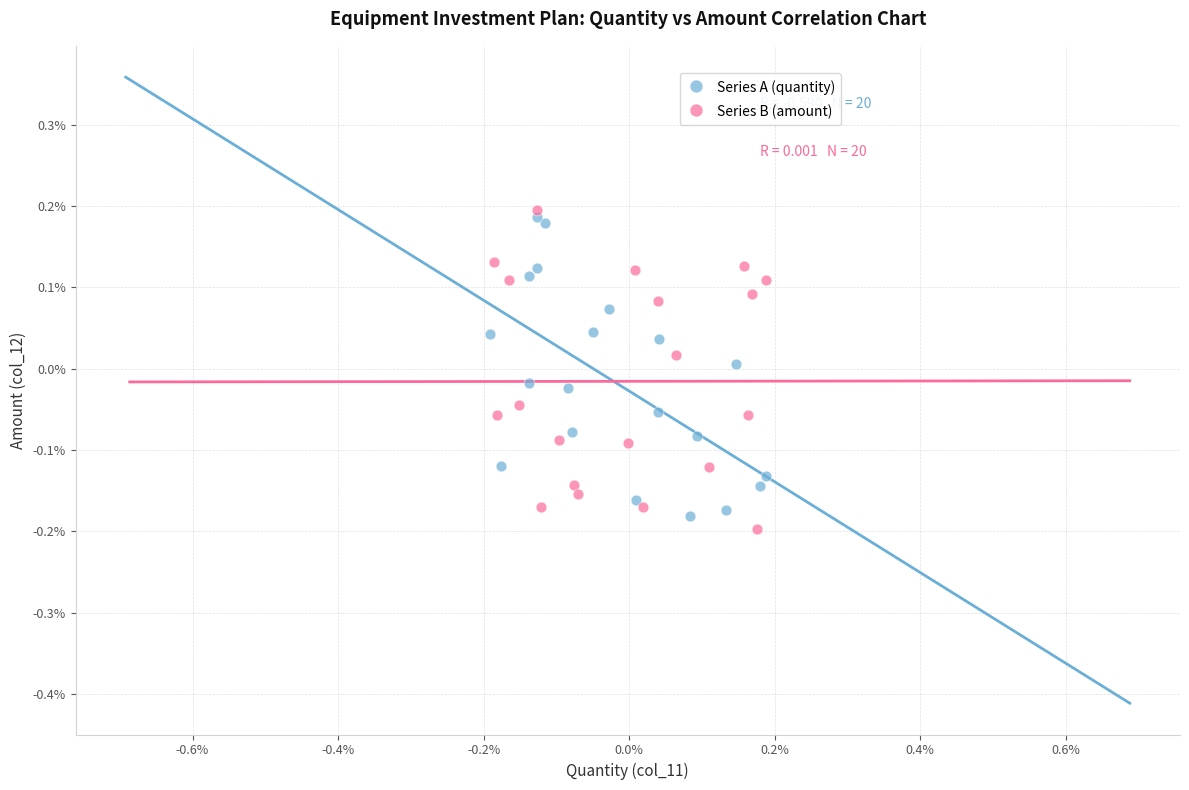

Which series reaches the maximum Y coordinate?

Series B (amount)